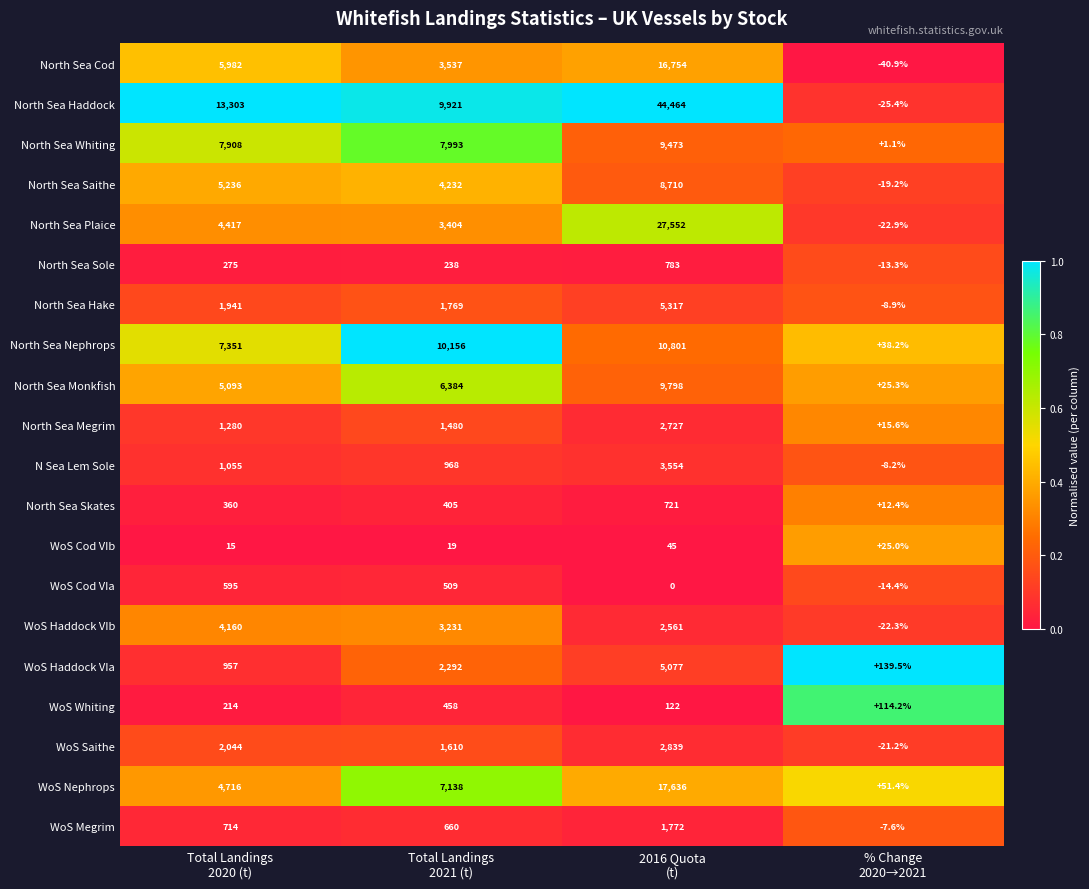

At % Change
2020→2021, list the series in order from smallest to largest.

North Sea Cod, North Sea Haddock, North Sea Plaice, WoS Haddock VIb, WoS Saithe, North Sea Saithe, WoS Cod VIa, North Sea Sole, North Sea Hake, N Sea Lem Sole, WoS Megrim, North Sea Whiting, North Sea Skates, North Sea Megrim, WoS Cod VIb, North Sea Monkfish, North Sea Nephrops, WoS Nephrops, WoS Whiting, WoS Haddock VIa